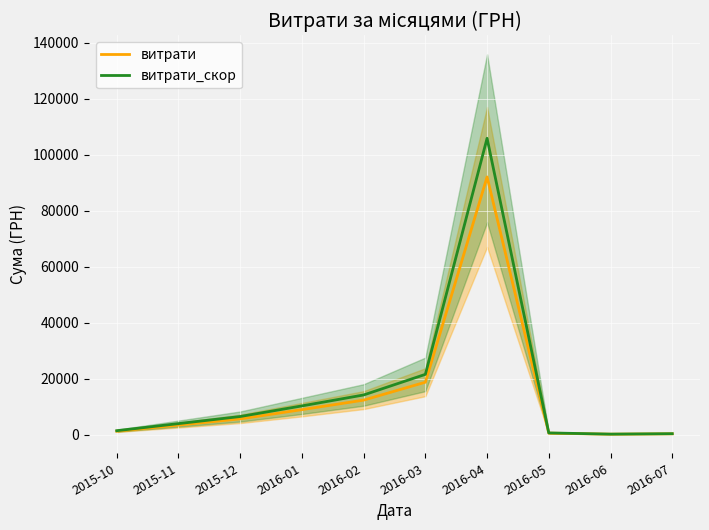

What is the approximate value of витрати at 2016-05?

504.0